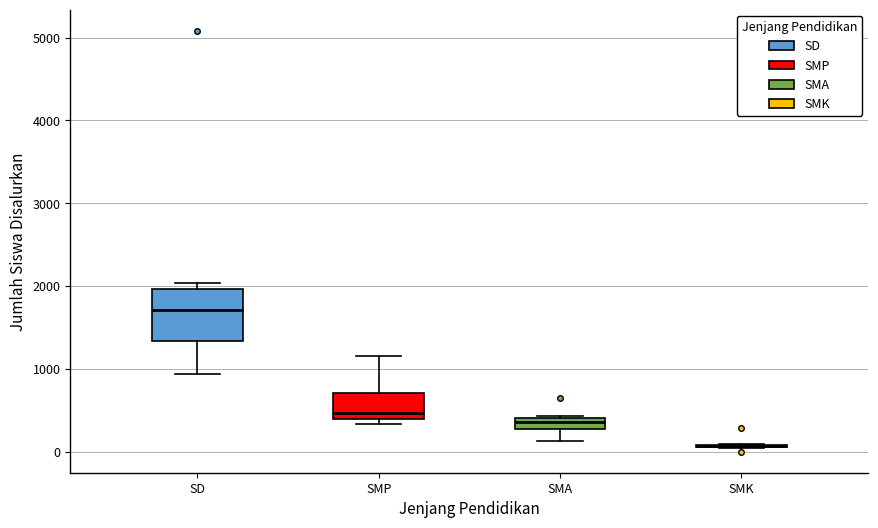

Where does the upper whisker of the box for SMP end on the y-axis? The values are not printed on the chart, so give them approximately, as read against the axis.

1200